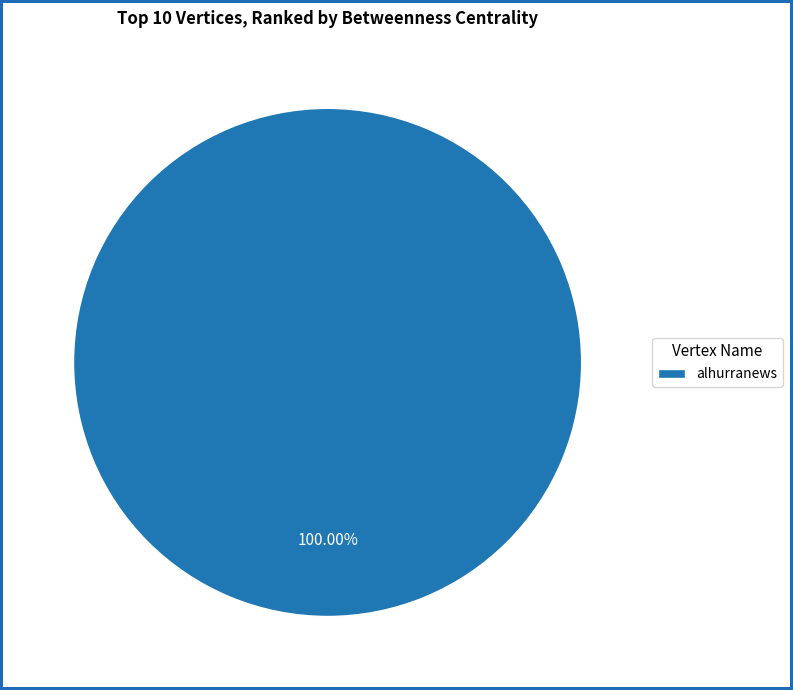

How many slices are in this pie chart?

1